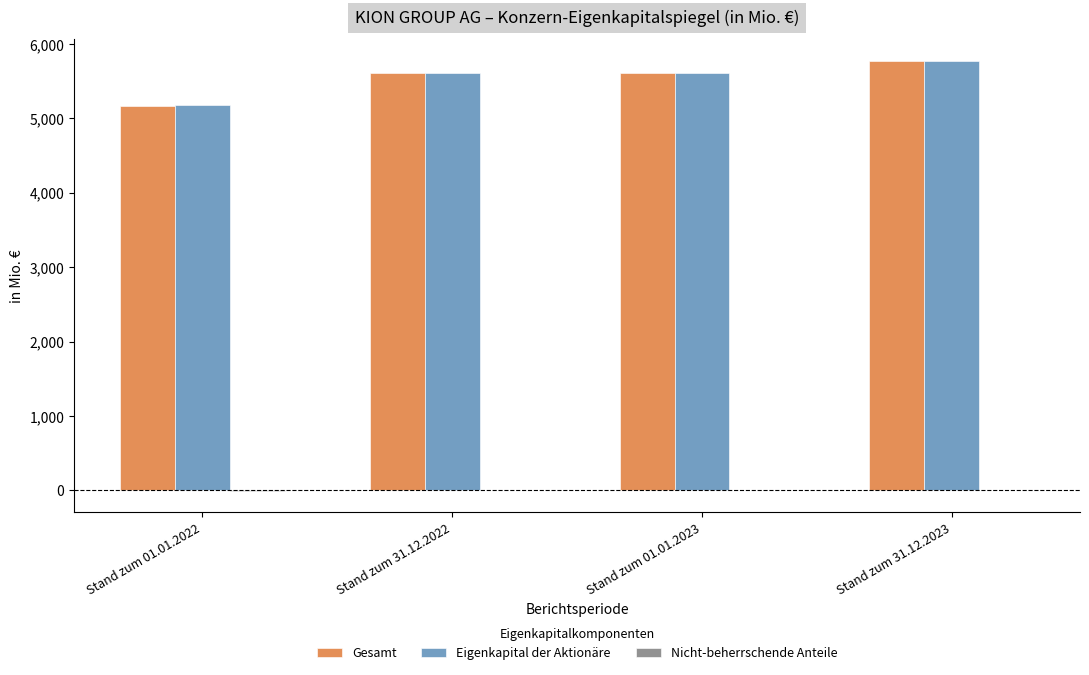

Are the bars horizontal?

No